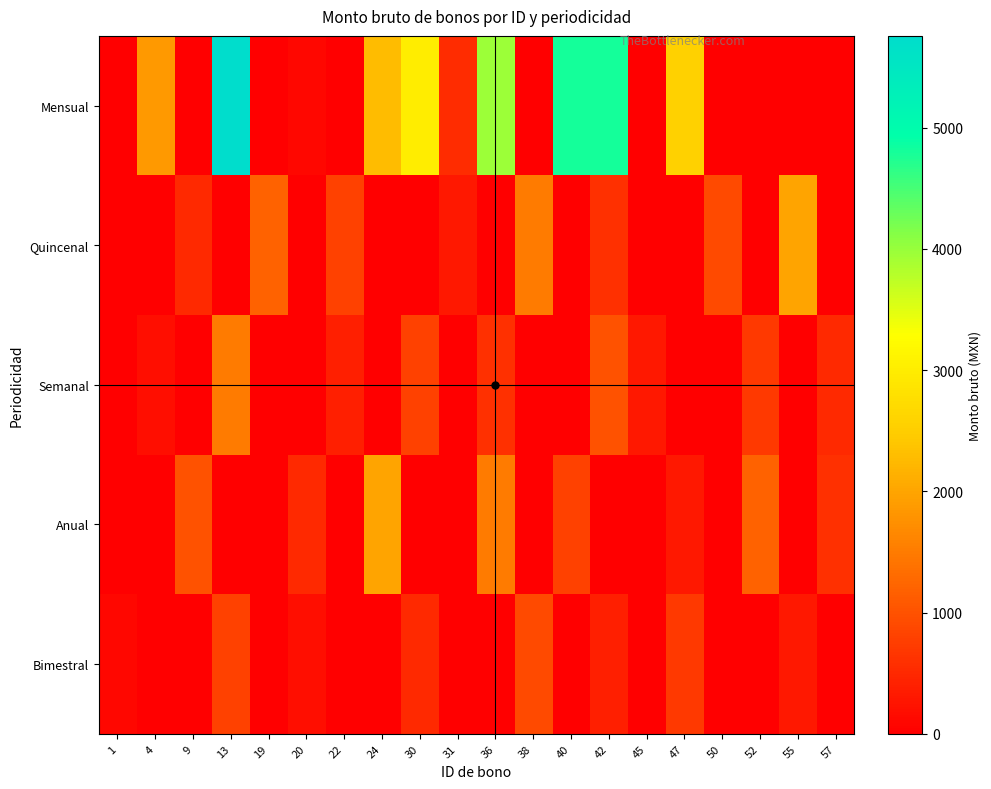

Which series has the largest total across all categories?

Mensual